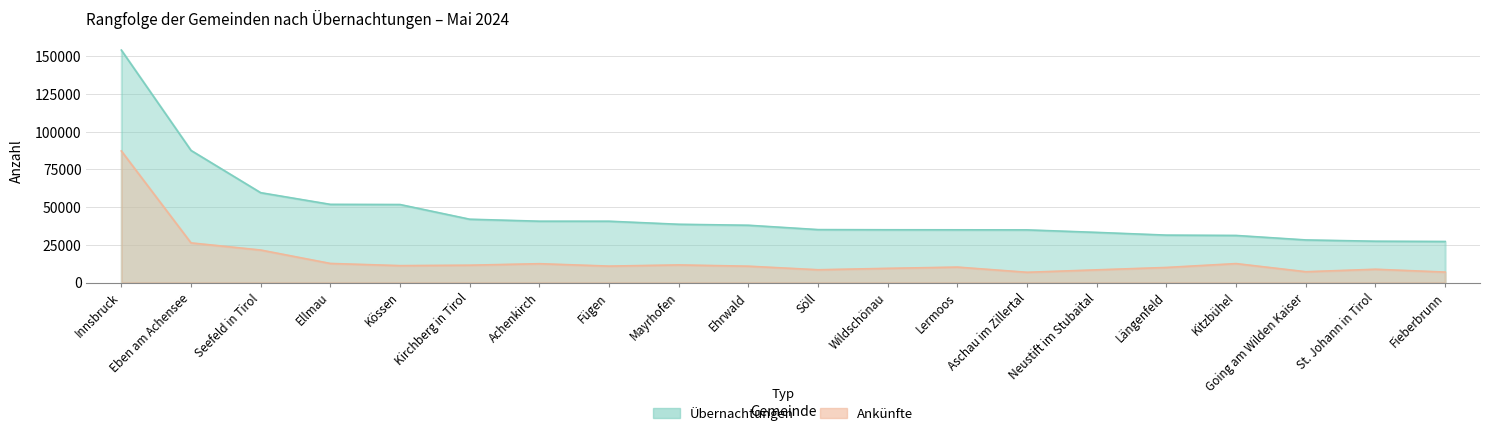

True or false: Ankünfte and Übernachtungen cross at least once.

False